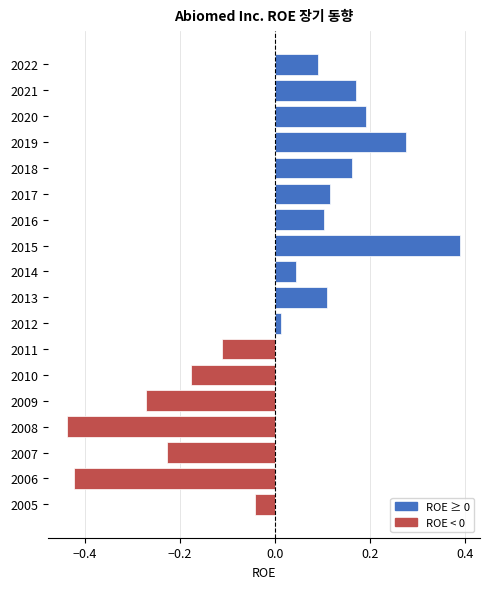

Which has a higher value, 2008 or 2022?

2022